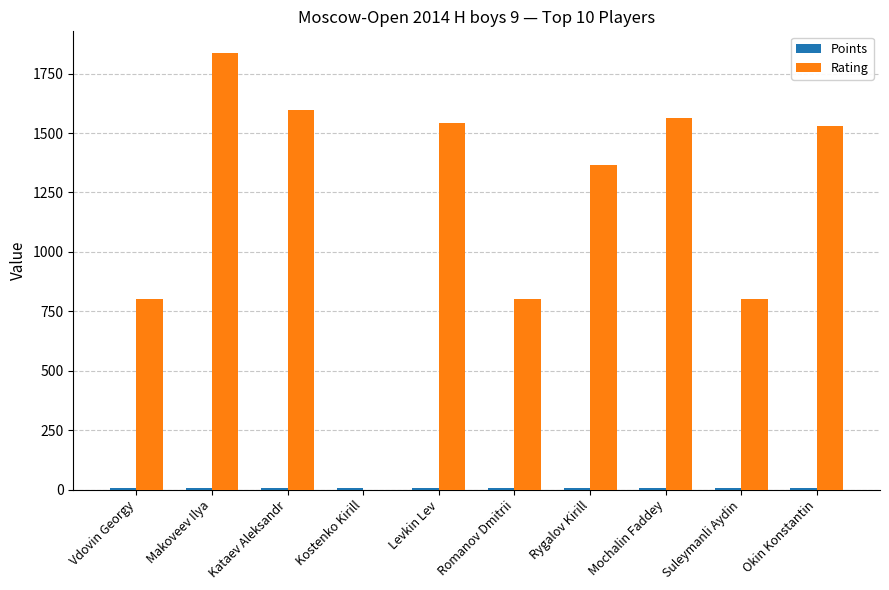

Is it true that Rating equals 800.0 at Romanov Dmitrii?

True